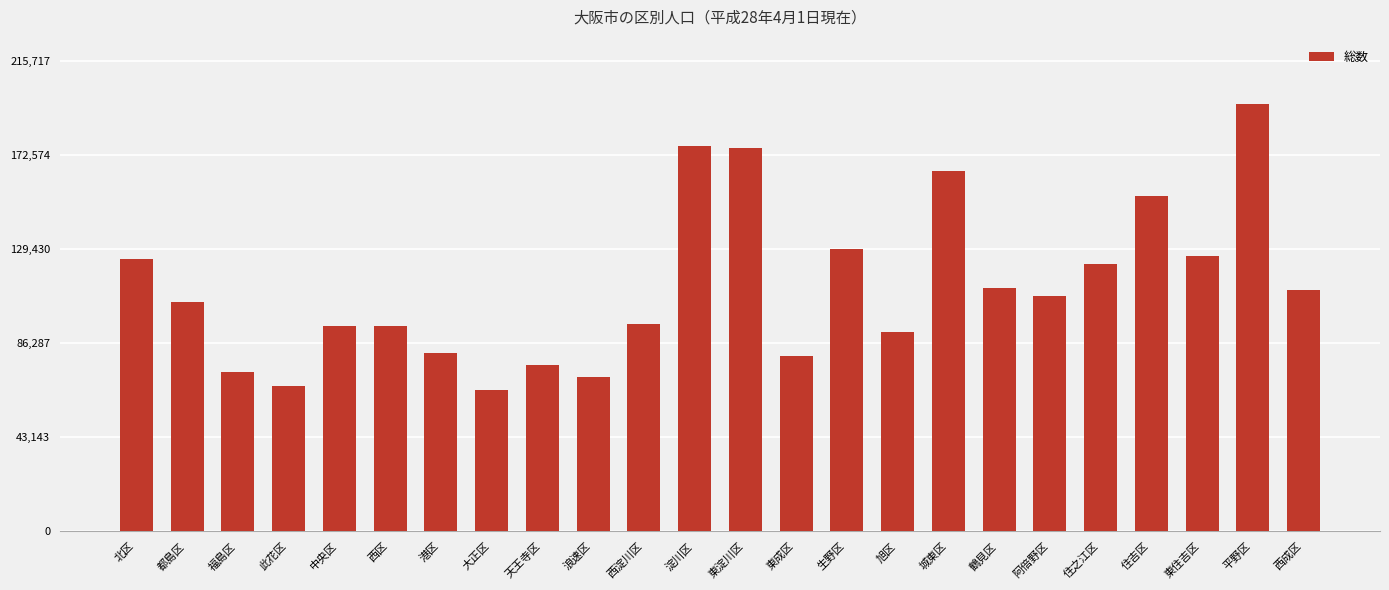

True or false: the data shows 176670 at 淀川区.

True